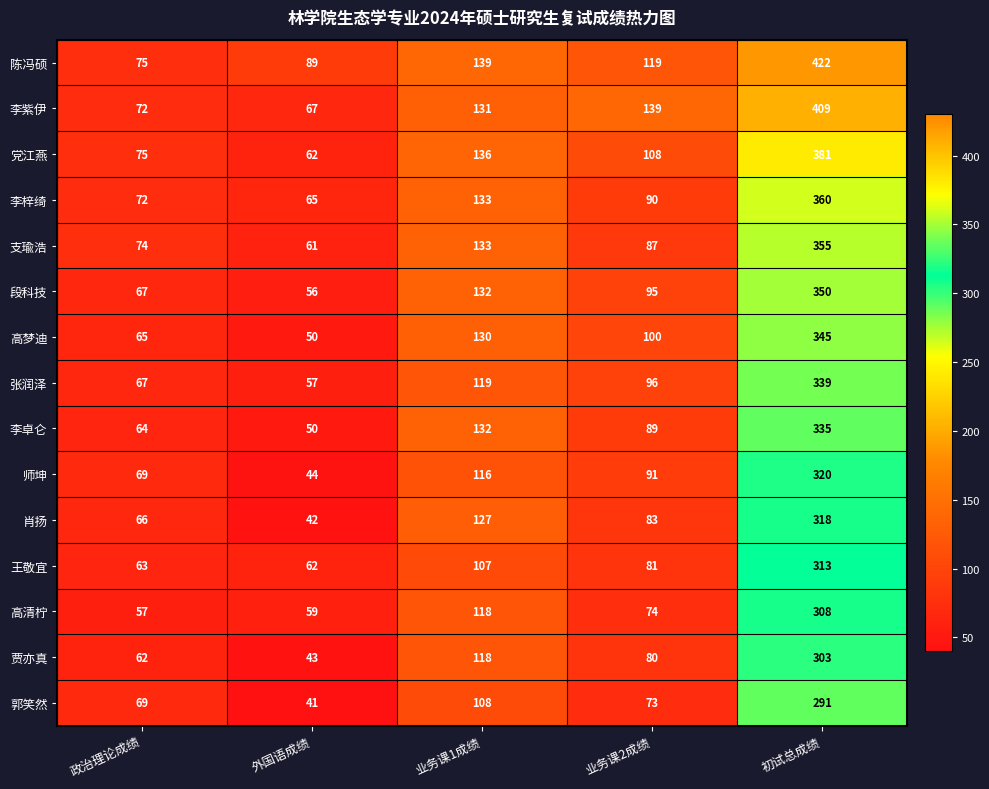

What is the average value of the 肖扬 series?

127